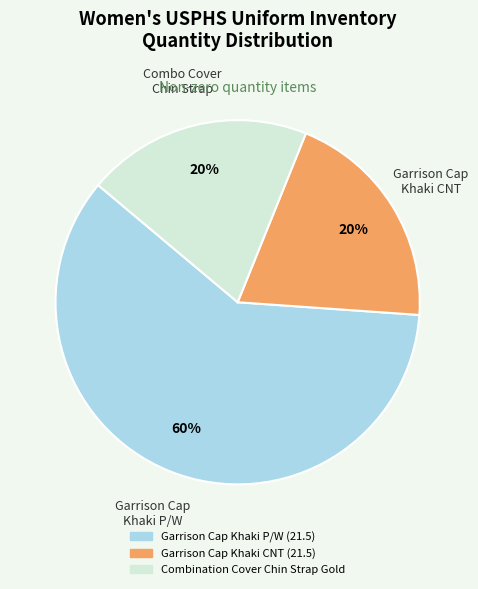

Combined, do Garrison Cap Khaki P/W (21.5) and Garrison Cap Khaki CNT (21.5) account for over 50%?

Yes